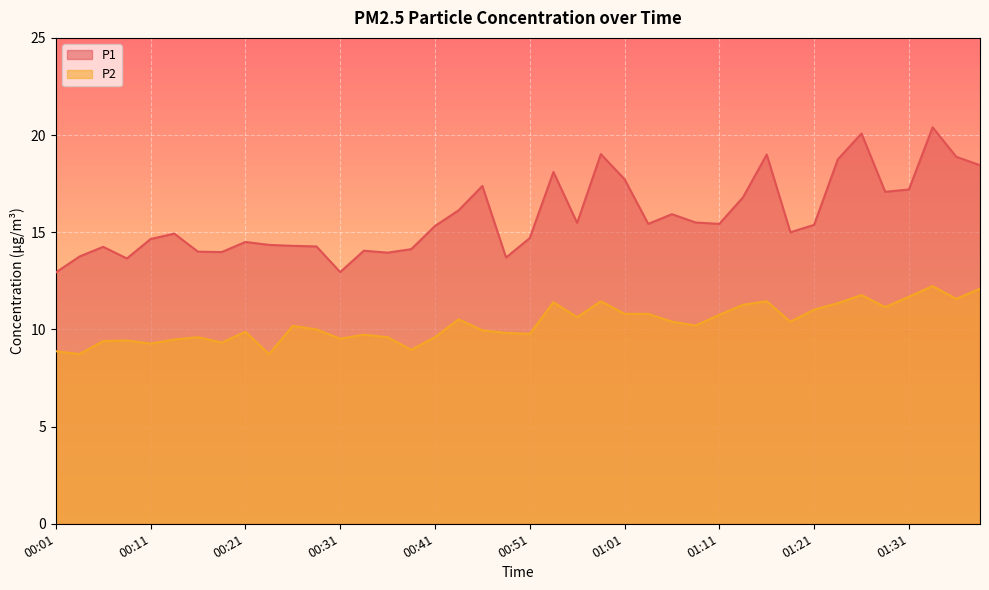

What position from the right is 00:11?

36